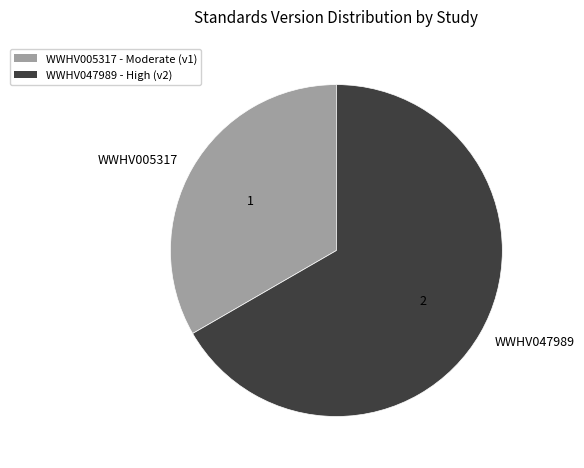

What is the ratio of the value at WWHV005317 to the value at WWHV047989?

0.5